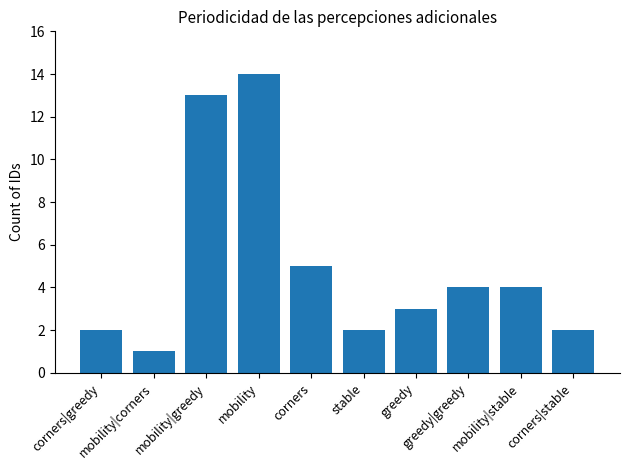

What is the average value?

5